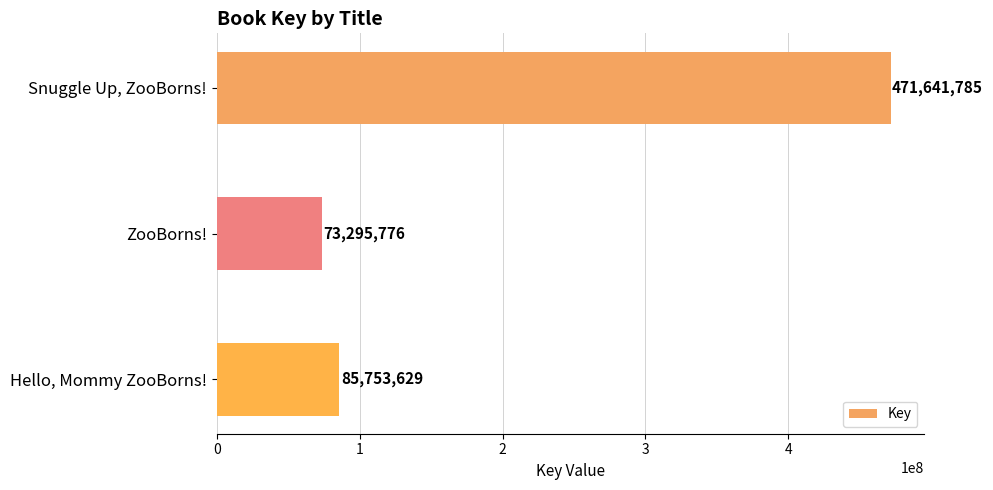

Approximately how many times larger is the value at Snuggle Up, ZooBorns! compared to Hello, Mommy ZooBorns!?

5.5